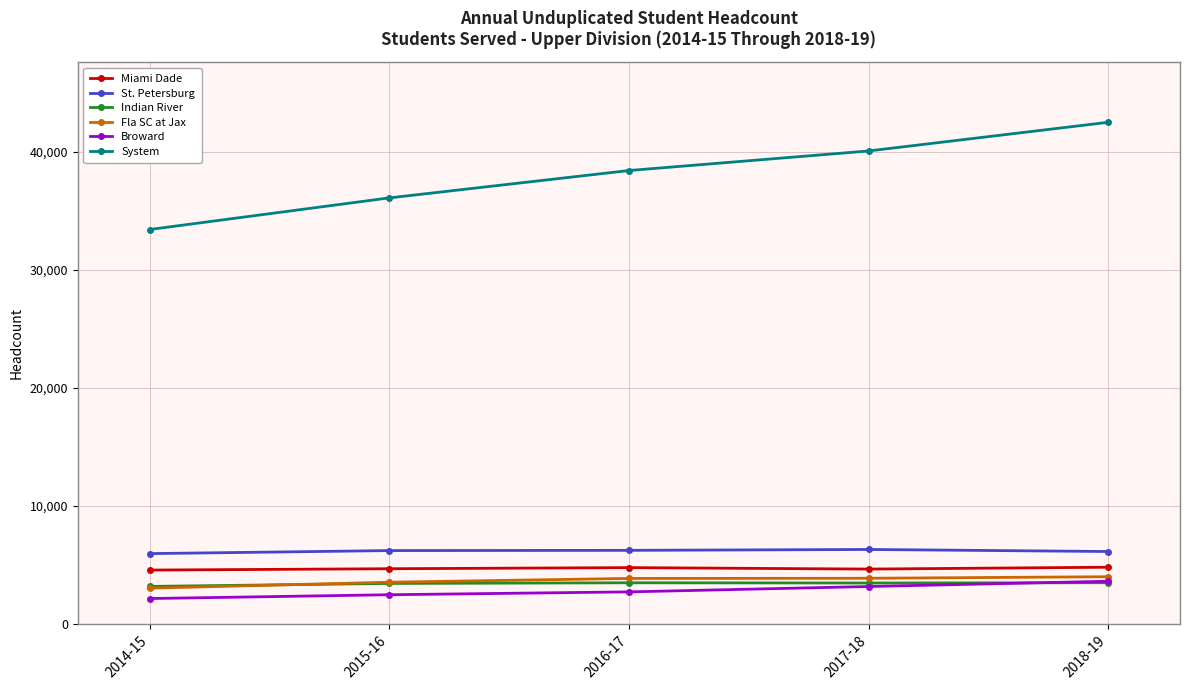

The value of Indian River at 2014-15 is 5611. True or false?

False